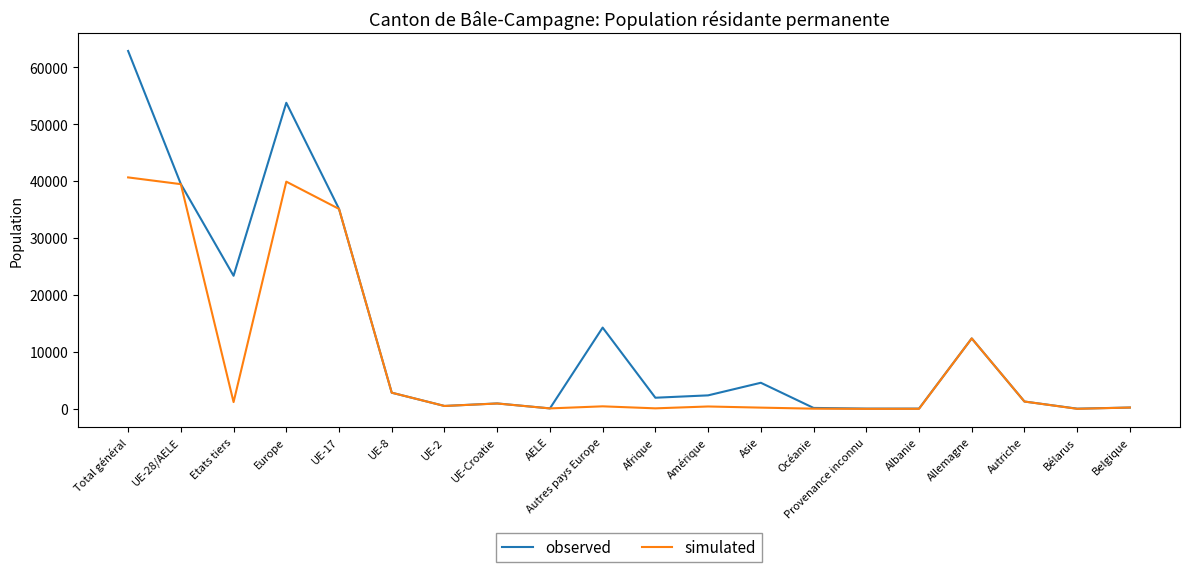

In simulated, how many points are lower than both neighbors (excluding endpoints)?

6